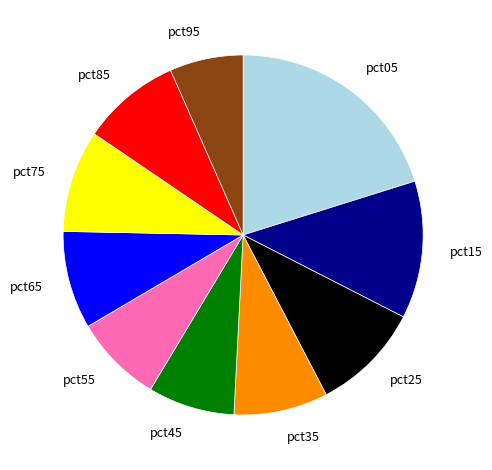

The pct45 slice represents 18% of the pie. True or false?

False